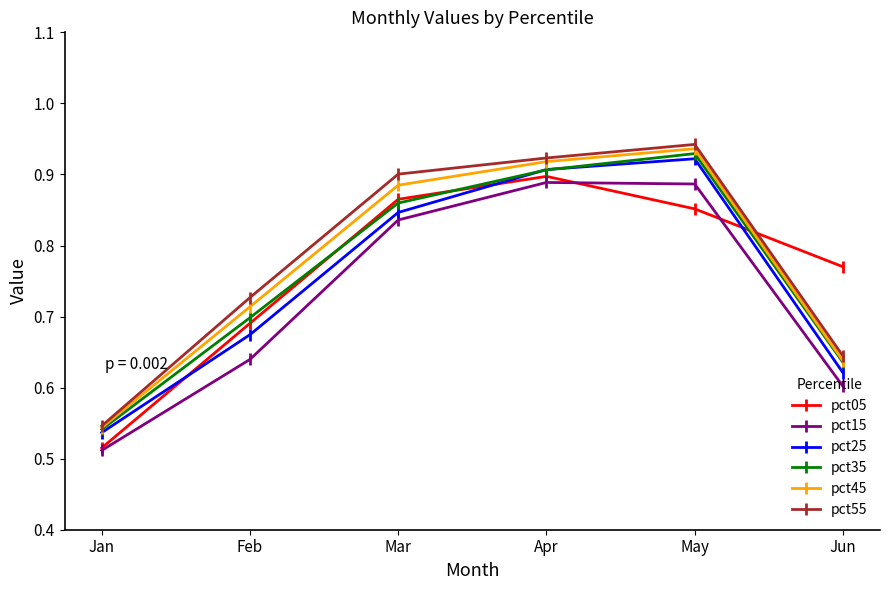

At which label does pct05 reach its peak?

Apr